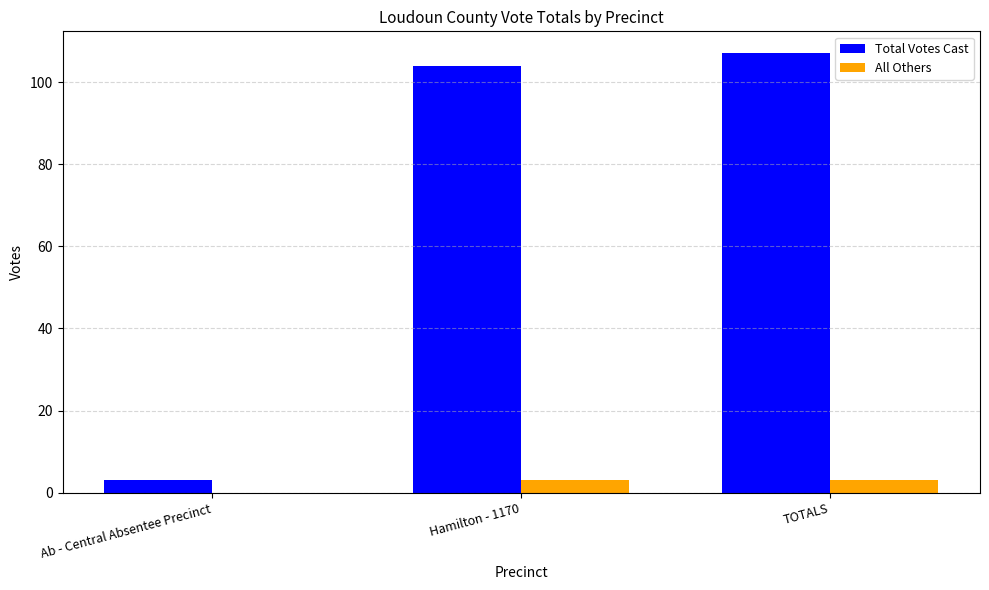

What is the total value across all series at TOTALS?

110